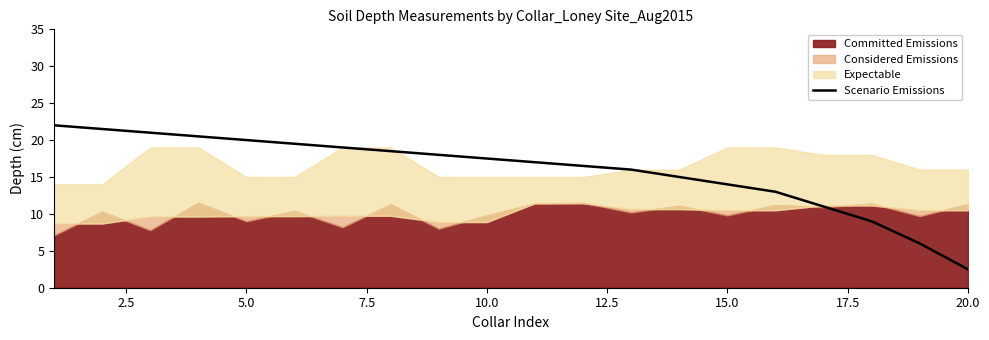

What is the maximum value for Scenario Emissions?

22.0